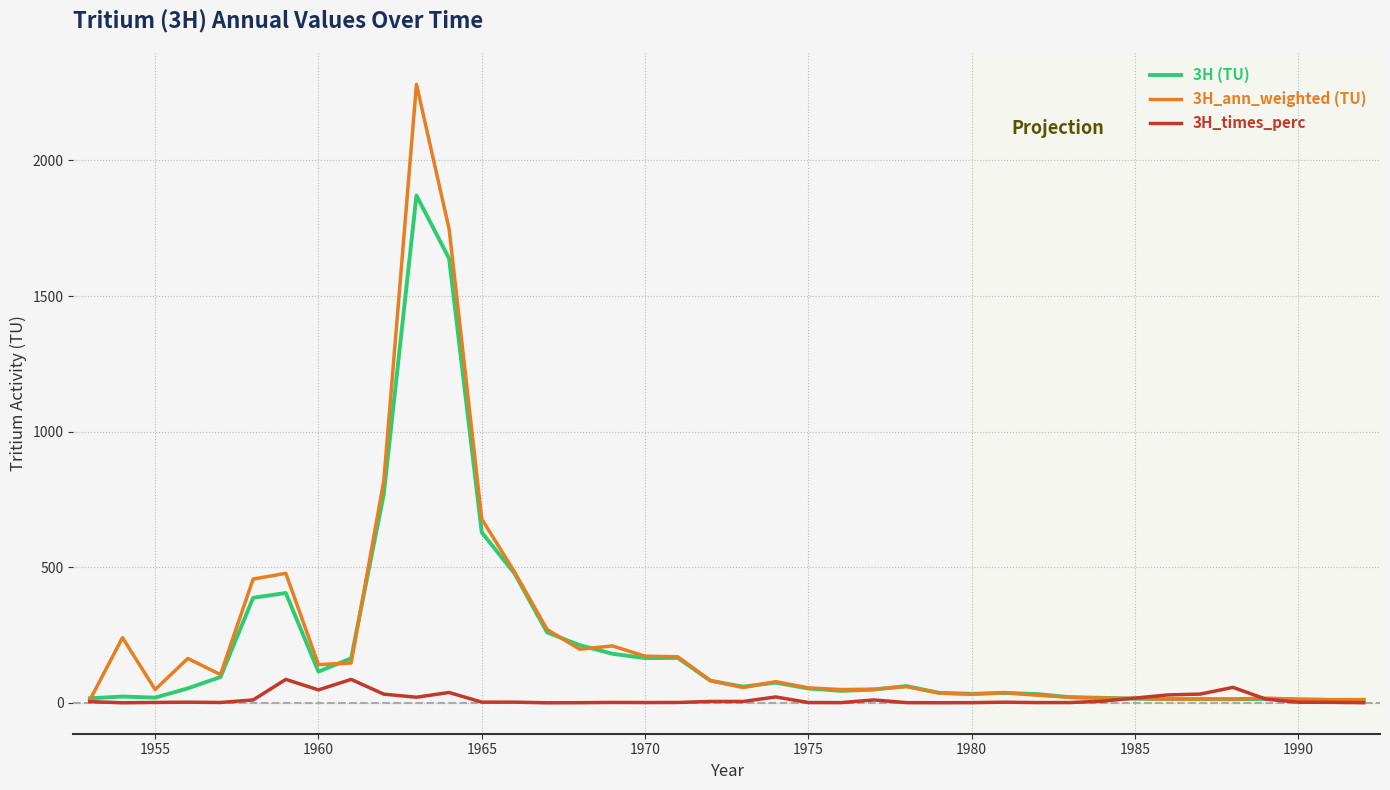

What is the greatest value displayed?

2280.5